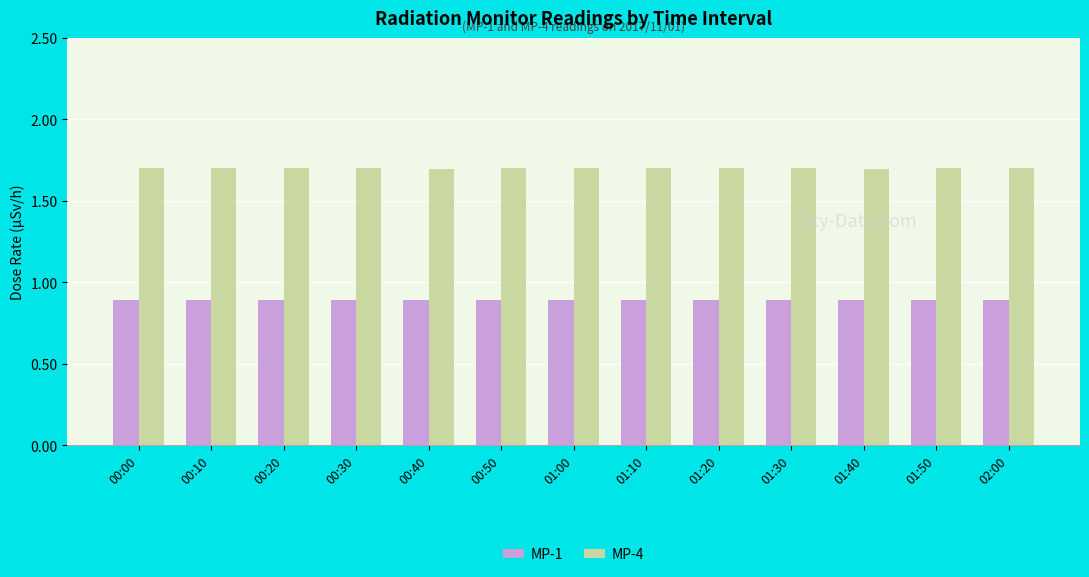

What is the spread (max minus min) of values at 00:00?

0.8